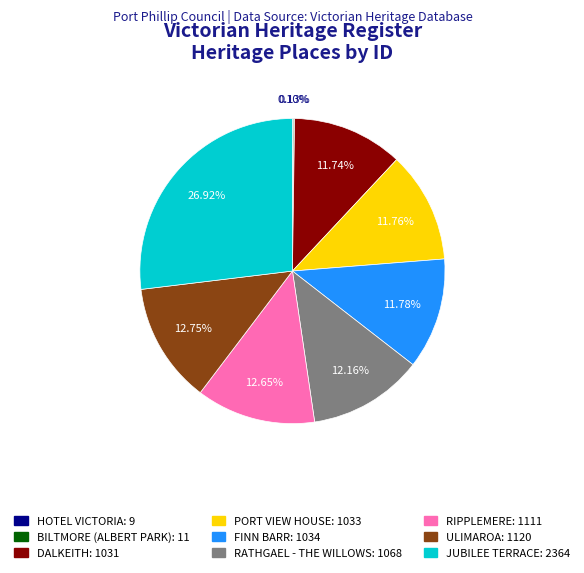

Is PORT VIEW HOUSE the majority of the pie?

No